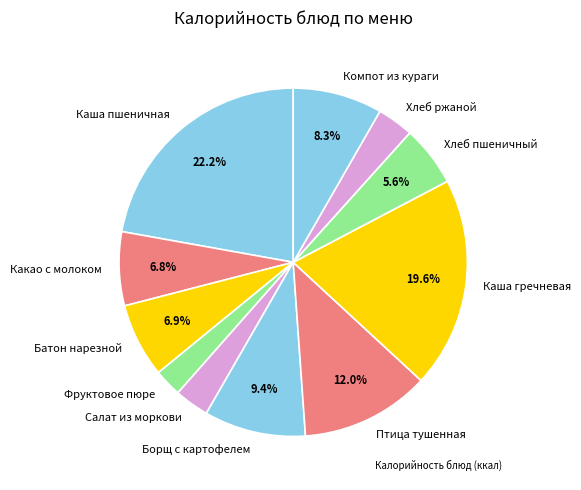

Is there any slice that represents more than half of the pie?

No